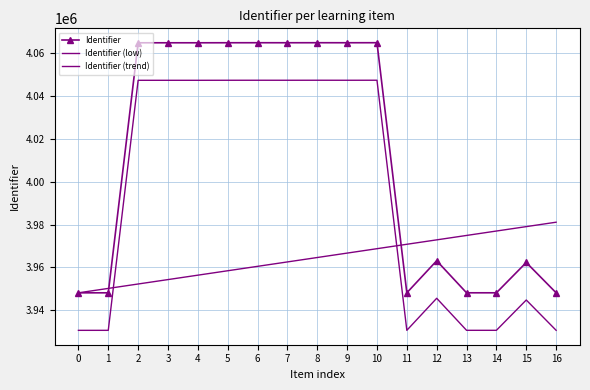

Between 9 and 14, which series saw the biggest shift?

Identifier